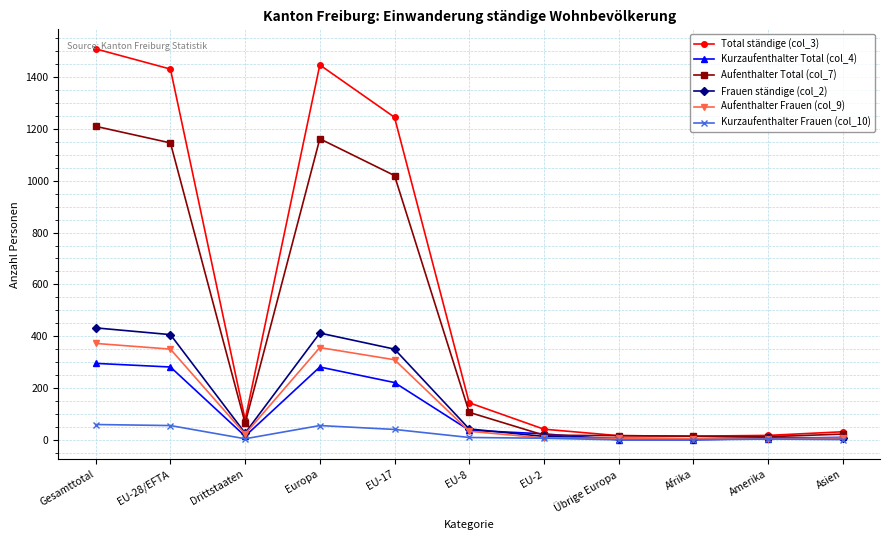

At how many categories does at least one series exceed 540?

4